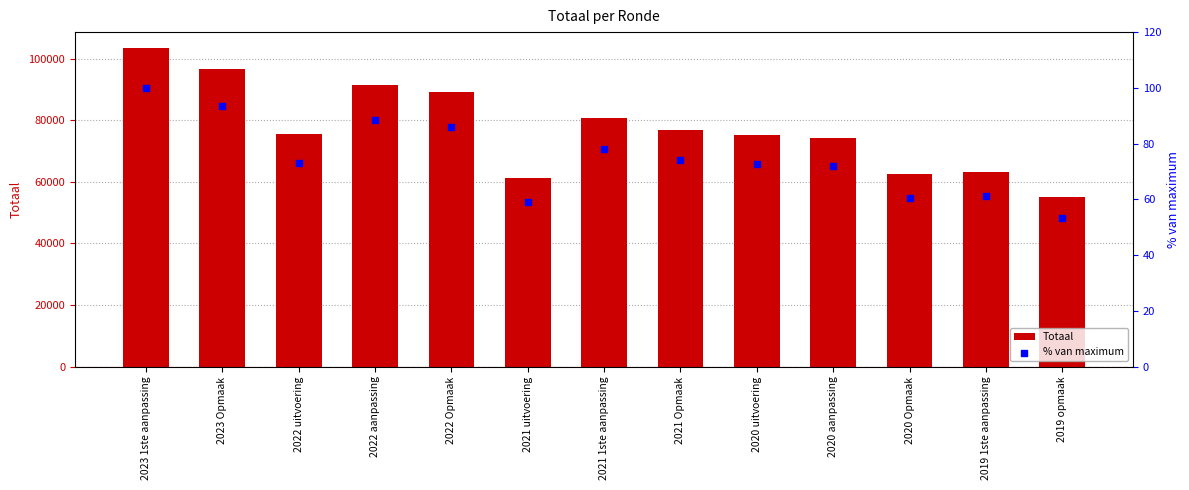

At which category is the sum across all series the highest?

2023 1ste aanpassing